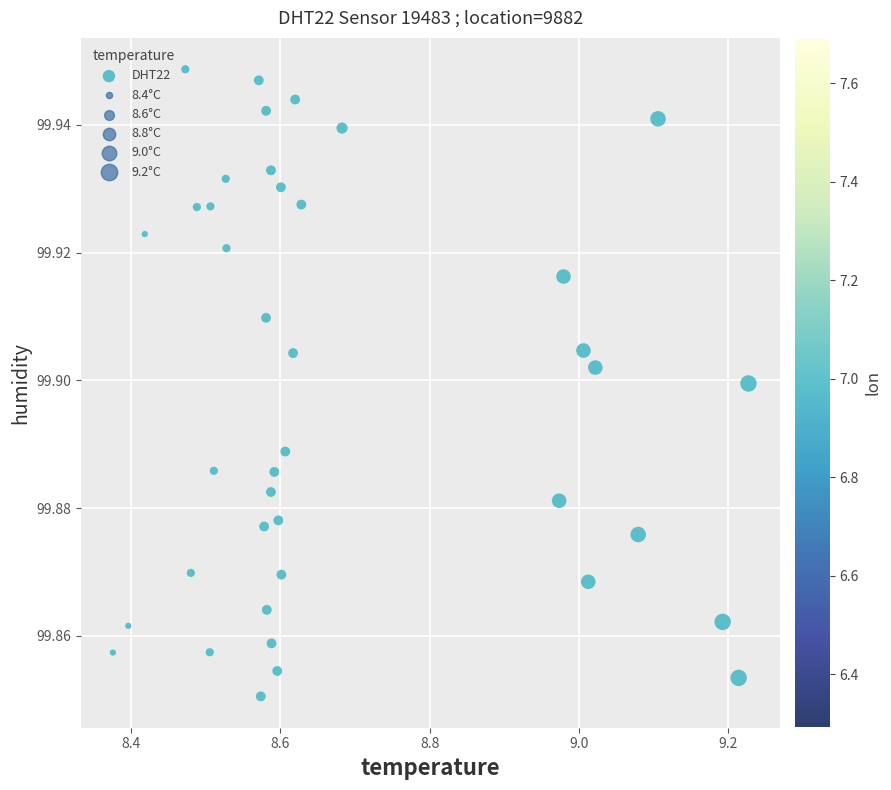

What is the range of X values (max minus min)?

0.9